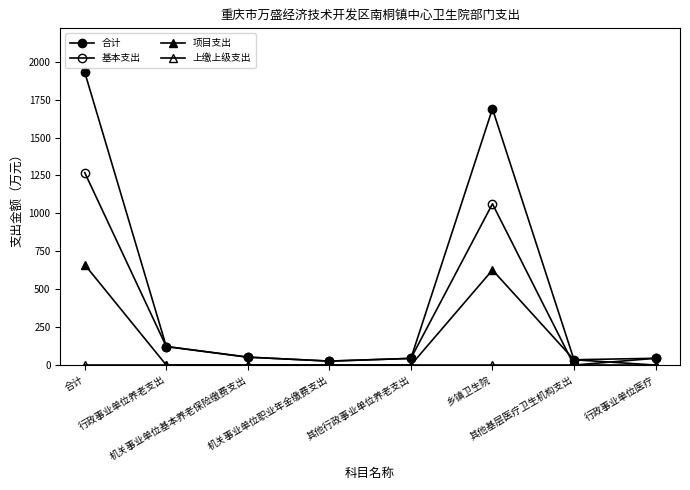

At which category does 基本支出 reach its first local valley?

机关事业单位职业年金缴费支出